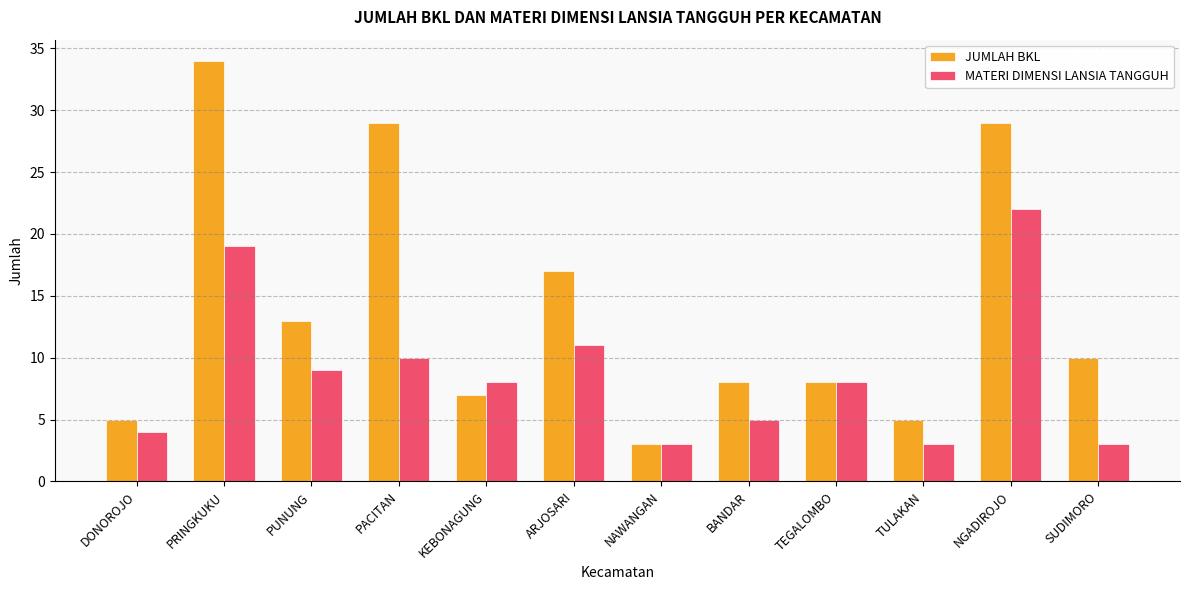

At how many categories does at least one series exceed 12?

5